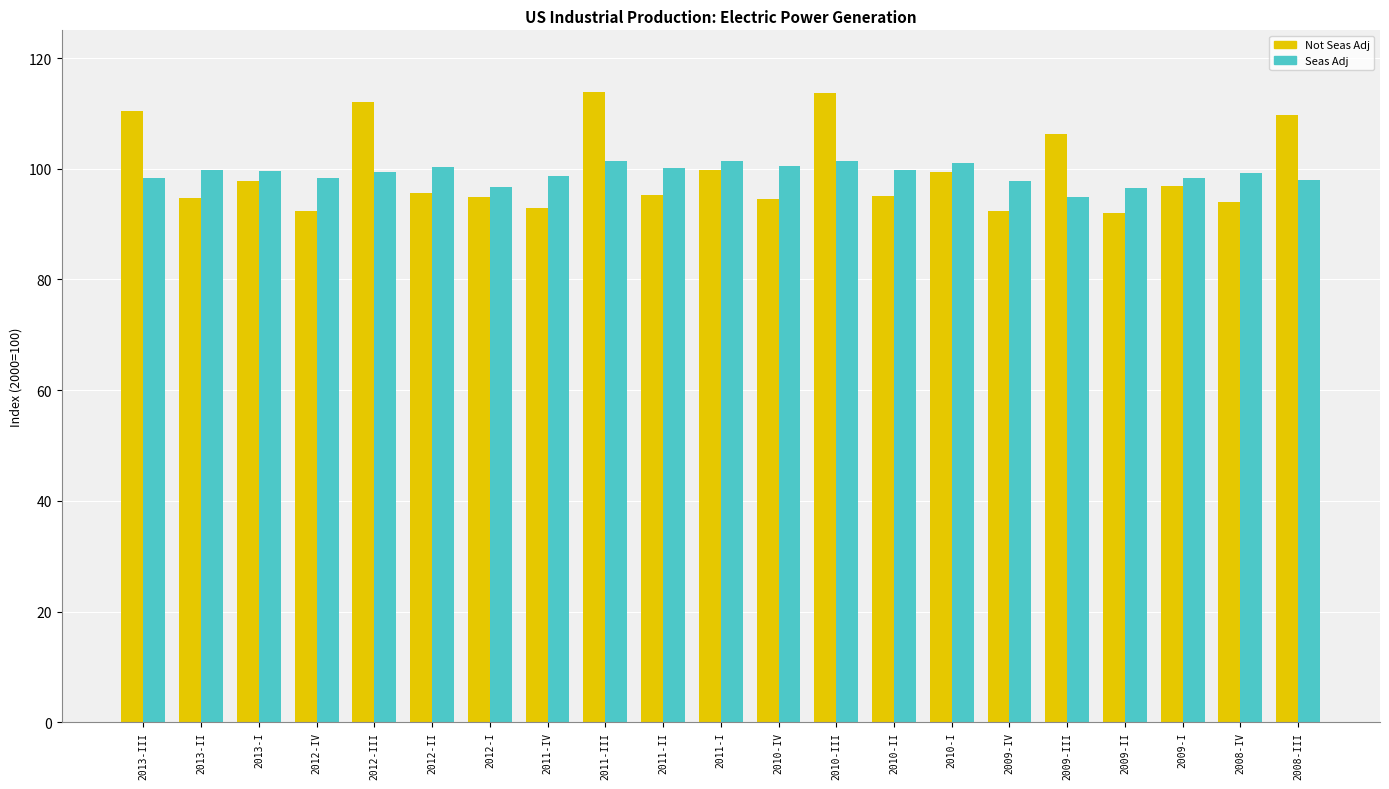

Between 2012-IV and 2010-IV, which series saw the biggest shift?

Not Seas Adj